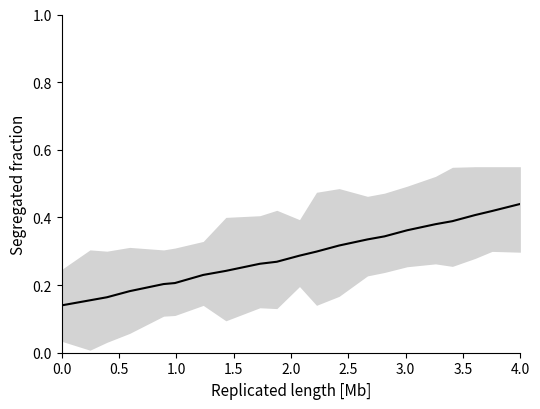

What is the label of the 4th point from the left?

1.5